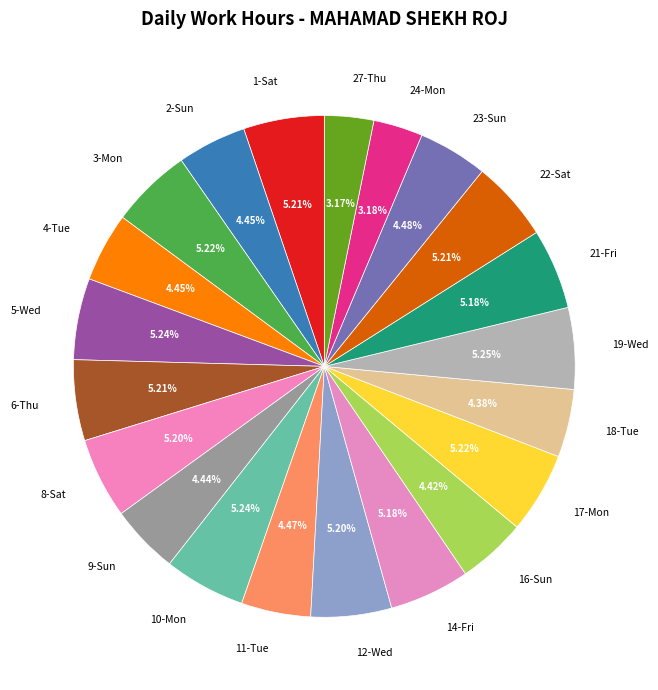

To the nearest percent, what is the average slice percentage?

5%